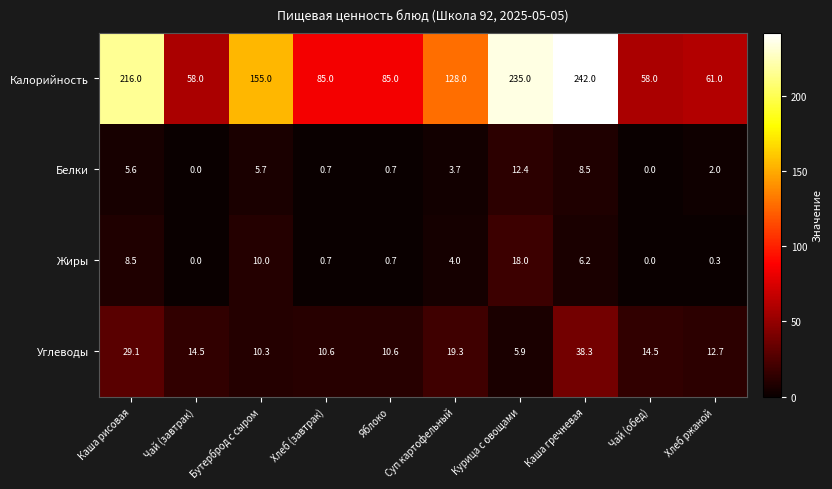

The value of Белки at Курица с овощами is 12.4. True or false?

True